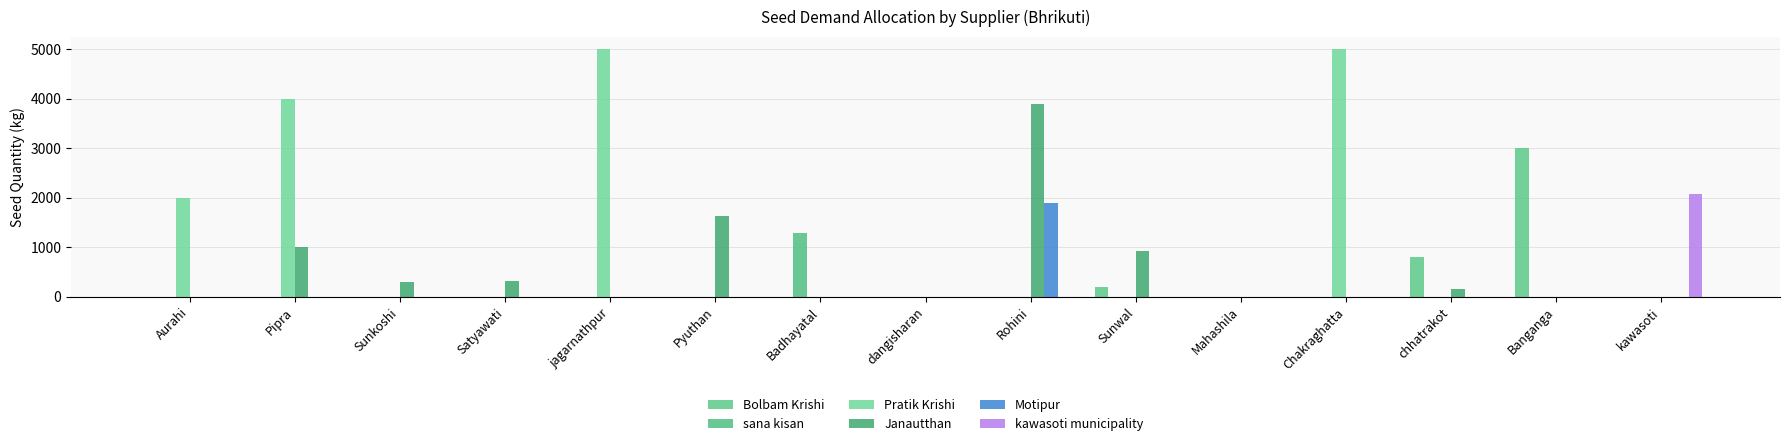

The Janautthan series shows -2214 at Banganga. True or false?

False